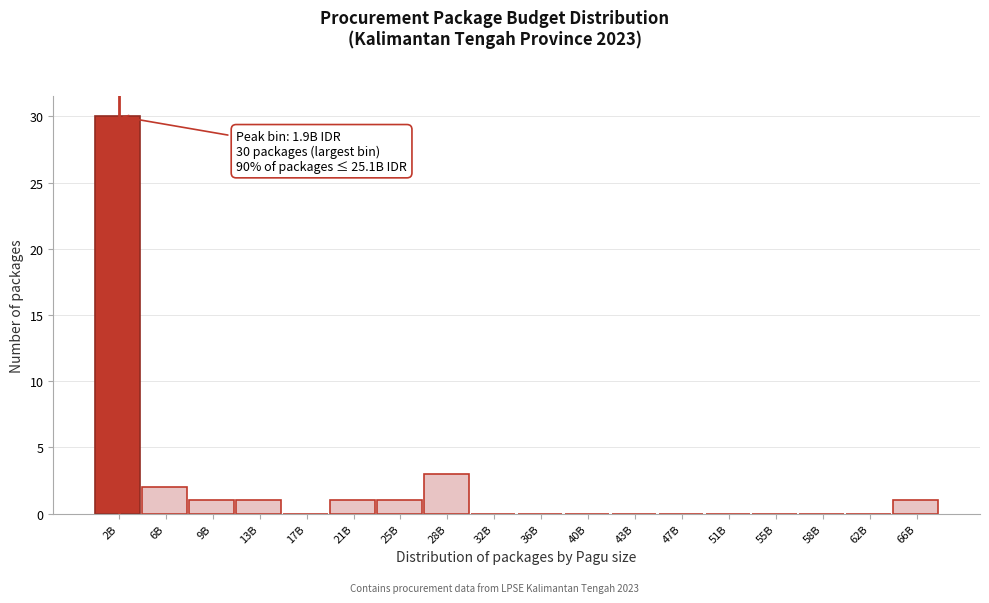

Reading left to right, what are all the values shown in this chart?

2B=30	6B=2	9B=1	13B=1	17B=0	21B=1	25B=1	28B=3	32B=0	36B=0	40B=0	43B=0	47B=0	51B=0	55B=0	58B=0	62B=0	66B=1